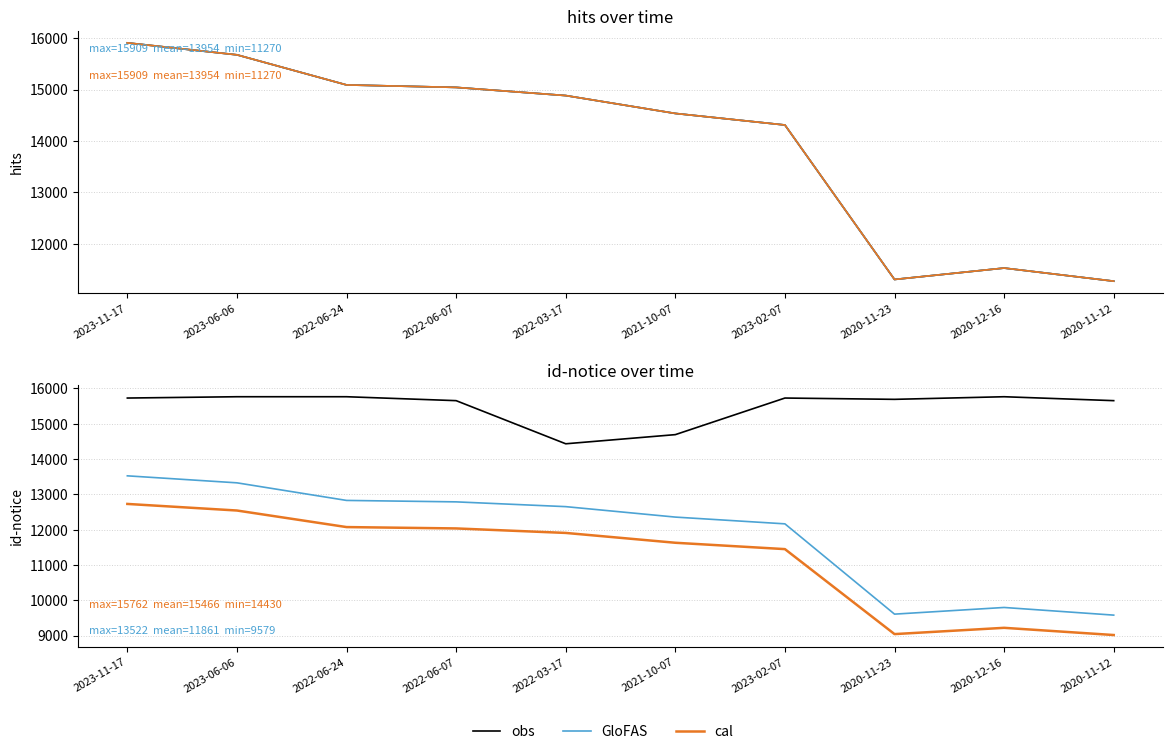

The obs series shows 3573.3 at 2023-06-06. True or false?

False